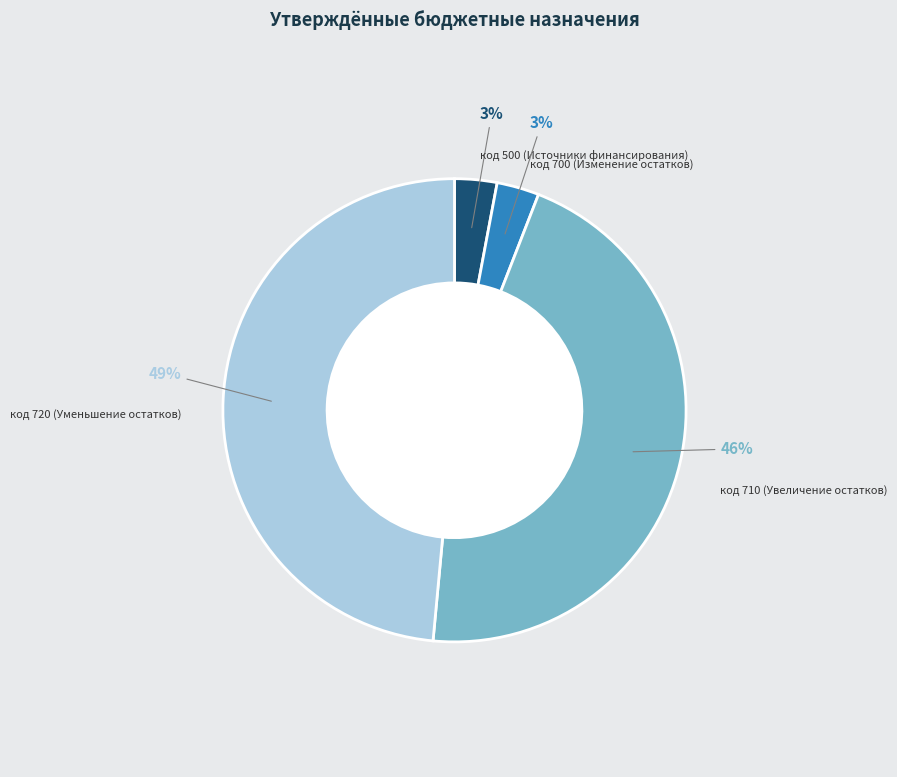

How many slices are in this pie chart?

4